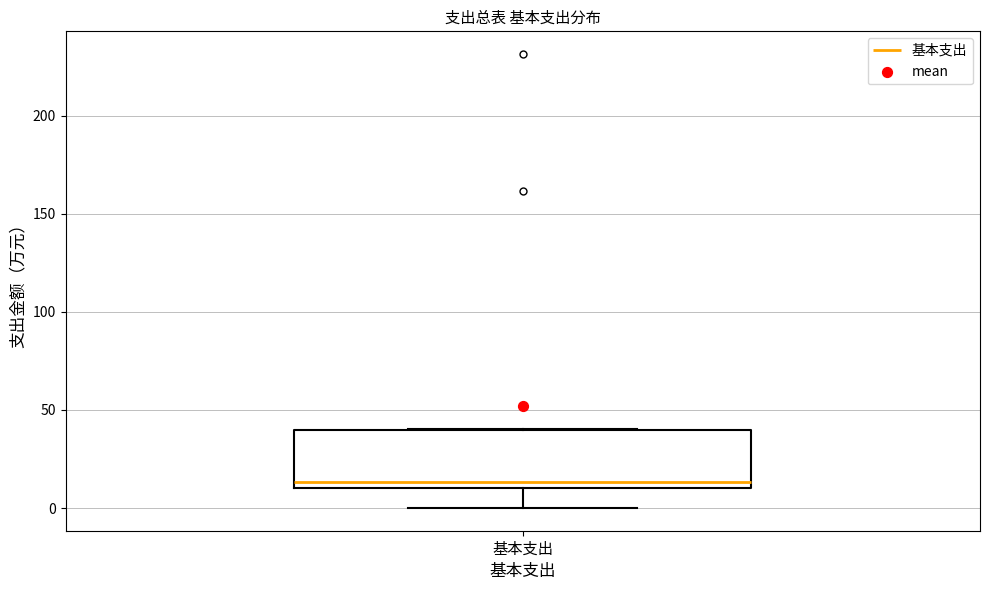

Where does the median line of the box for 基本支出 sit on the y-axis? The values are not printed on the chart, so give them approximately, as read against the axis.

15